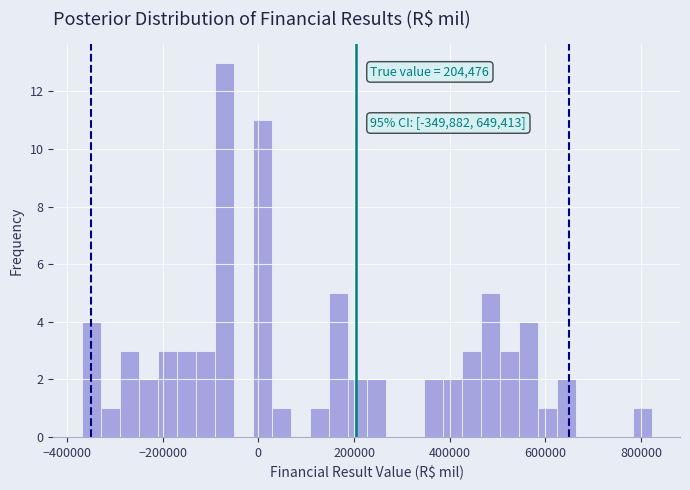

Around what value on the x-axis is the tallest bar? Give the approximate position of its centre, as read against the axis.

-80000